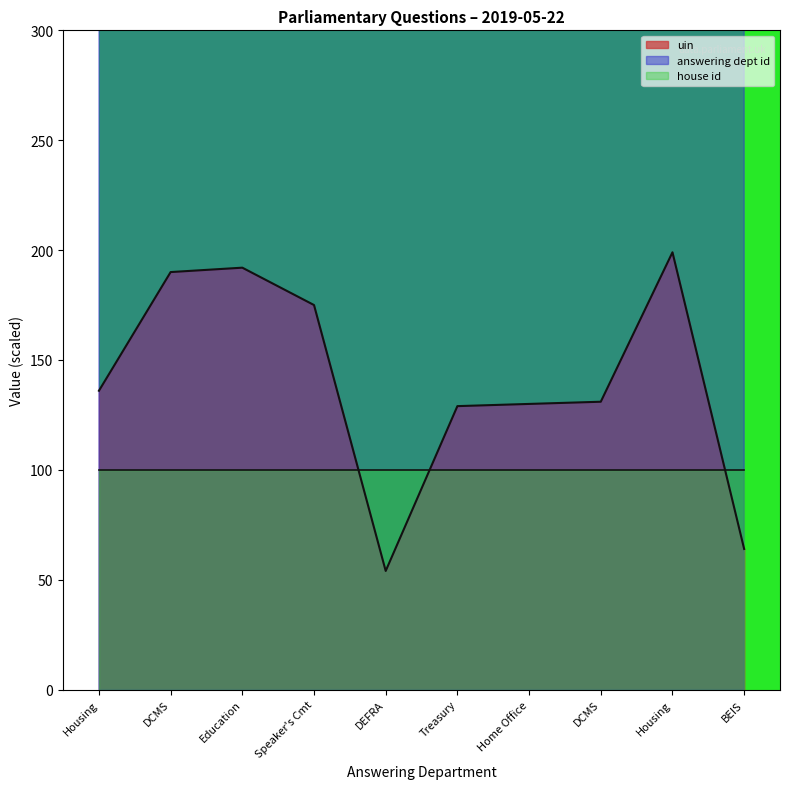

Which series has the widest spread of values?

answering dept id